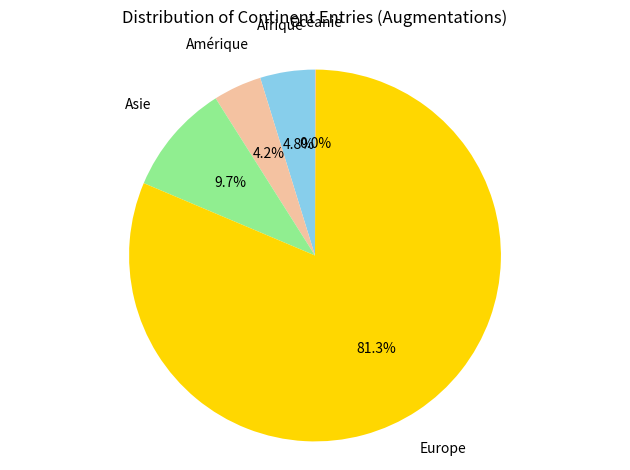

Is there any slice that represents more than half of the pie?

Yes